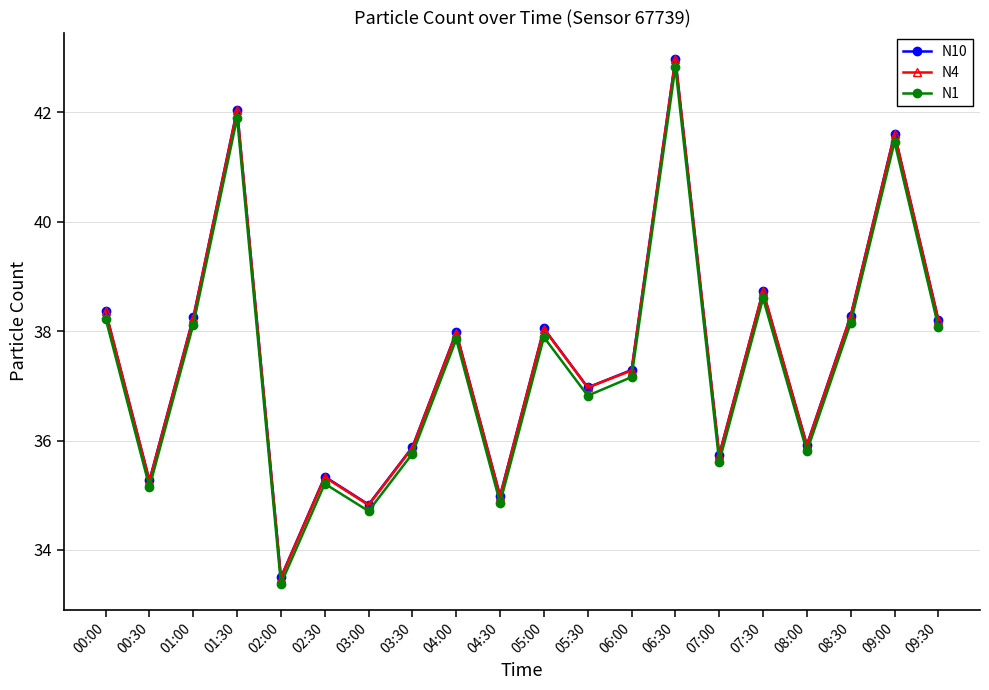

Is it true that N10 equals 12.7 at 01:30?

False